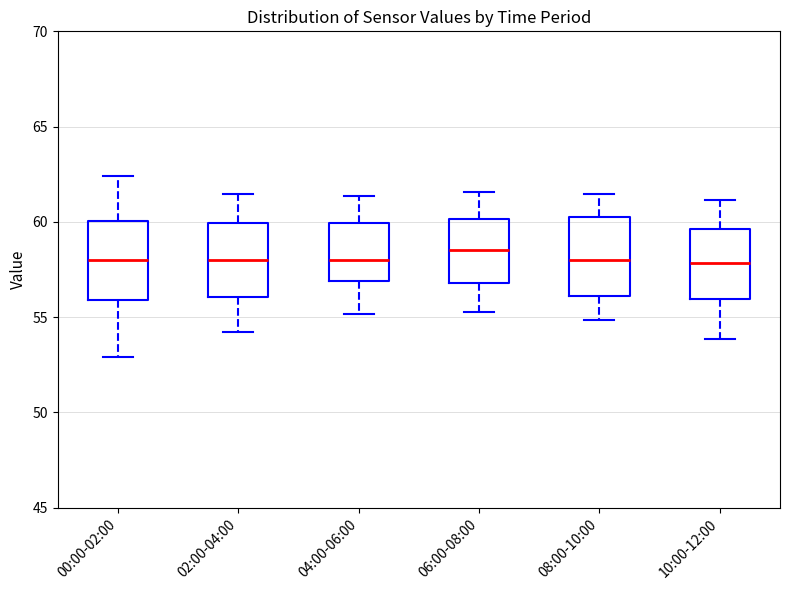

Reading left to right, transcribe this box plot: for each box, give where its median line is, the range the box spans, and where its two whiskers end, as read against the y-axis. The values are not printed on the chart, so give them approximately, as read against the axis.

00:00-02:00: median 58.0, box 56.0 to 60.0, whiskers 53.0 to 62.5
02:00-04:00: median 58.0, box 56.0 to 60.0, whiskers 54.0 to 61.5
04:00-06:00: median 58.0, box 57.0 to 60.0, whiskers 55.0 to 61.5
06:00-08:00: median 58.5, box 57.0 to 60.0, whiskers 55.5 to 61.5
08:00-10:00: median 58.0, box 56.0 to 60.5, whiskers 55.0 to 61.5
10:00-12:00: median 58.0, box 56.0 to 59.5, whiskers 54.0 to 61.0